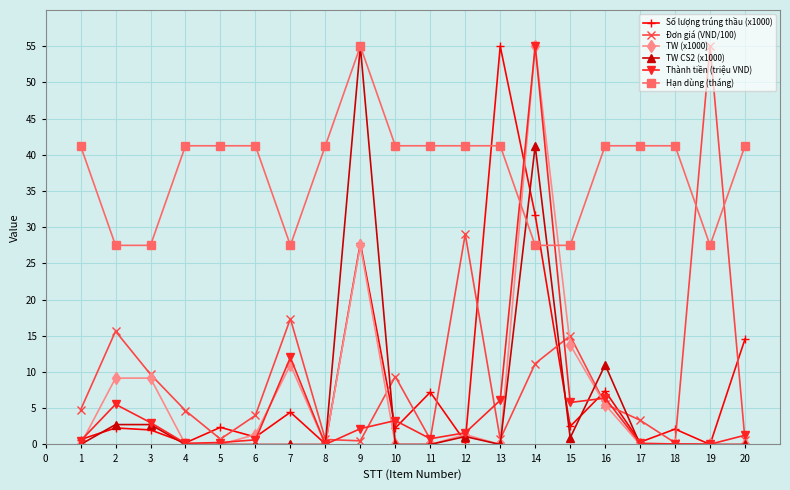

True or false: Thành tiền (triệu VND) and TW CS2 (x1000) intersect in this chart.

True